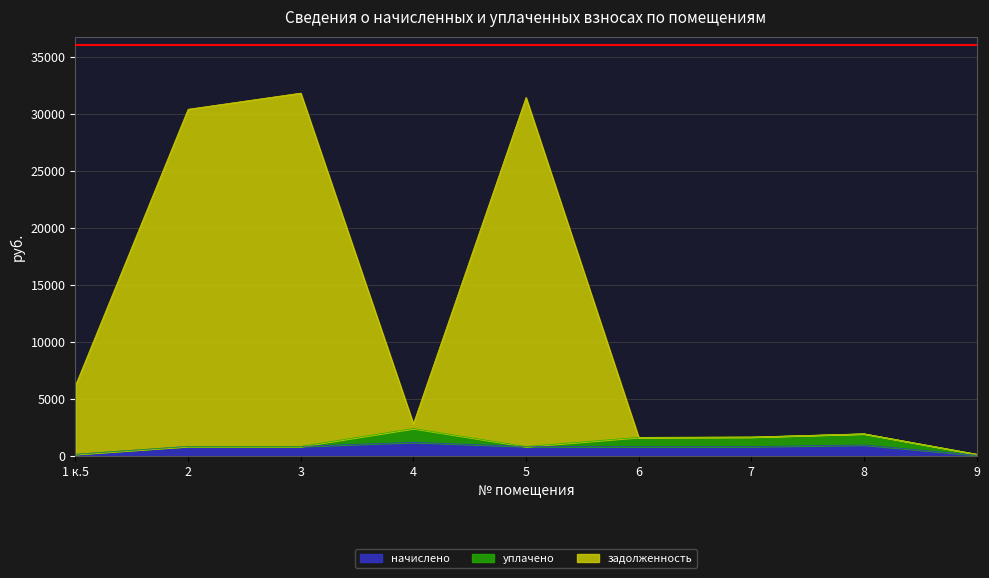

The задолженность series shows 1675.1 at 7. True or false?

True